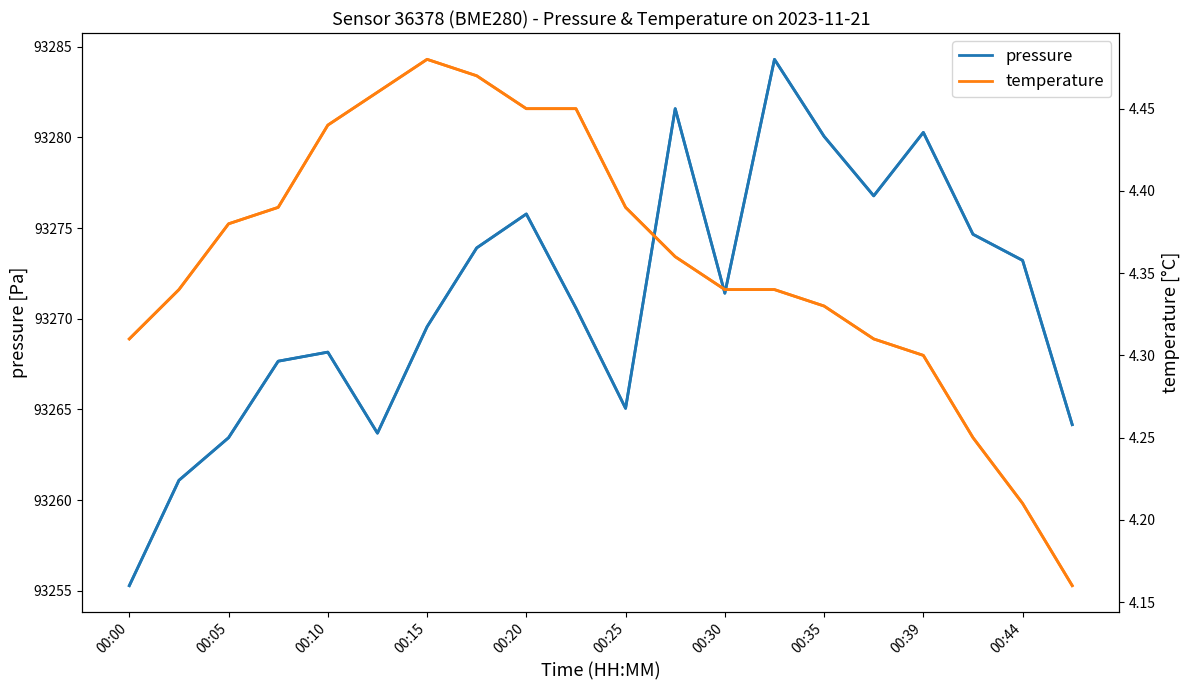

Is it true that pressure equals 140998.9 at 00:20?

False